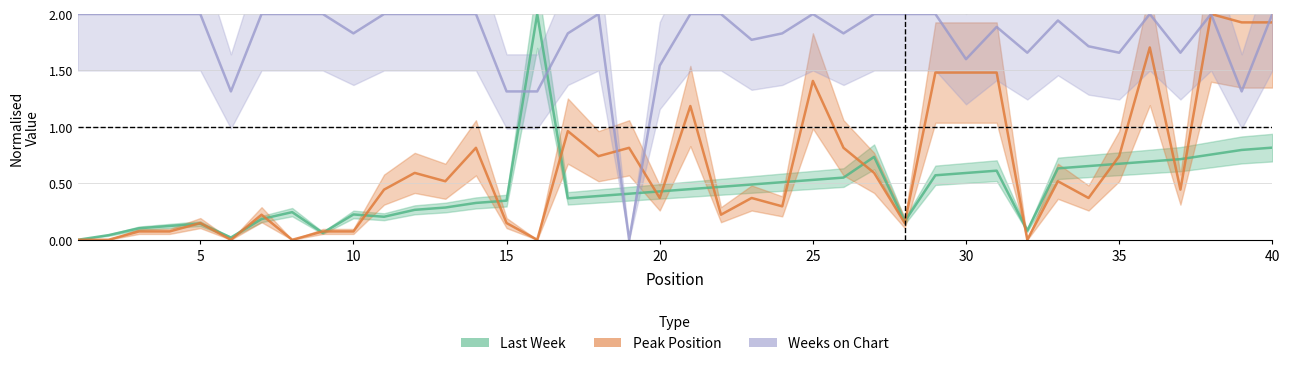

How many distinct data groups are displayed?

3